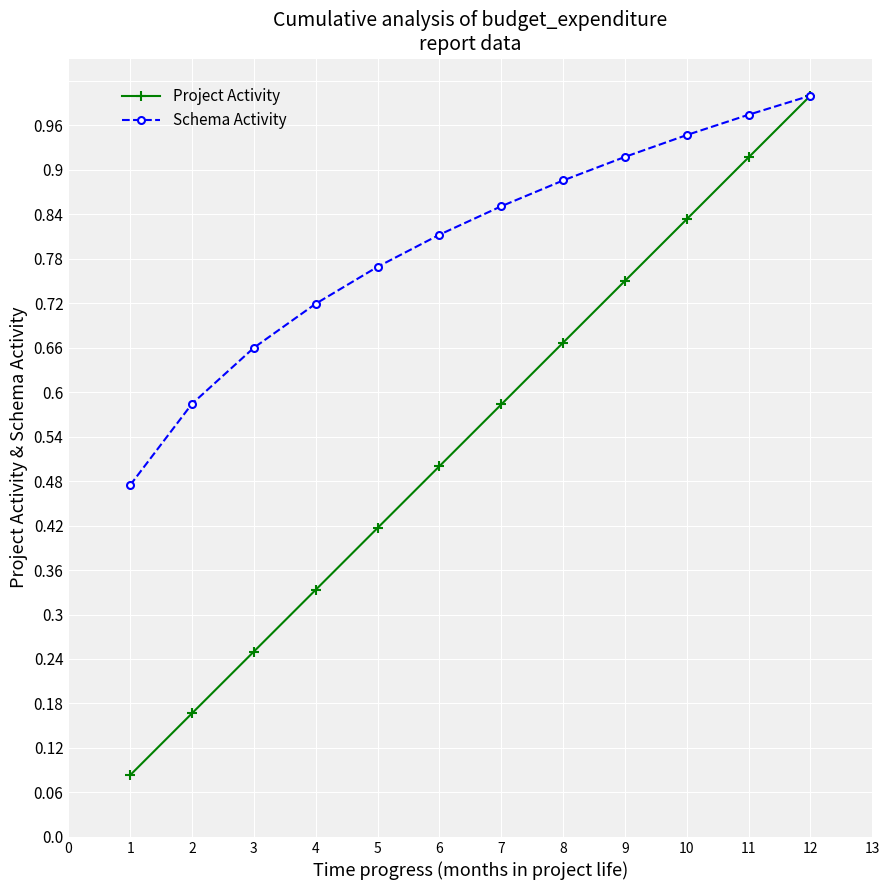

Which series changed the most between 4 and 5?

Project Activity